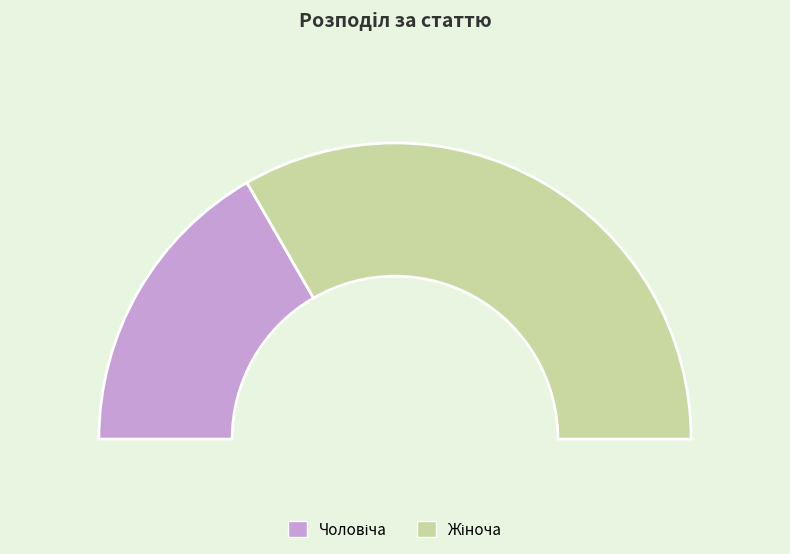

Is it true that Чоловіча is 39% of the pie?

False